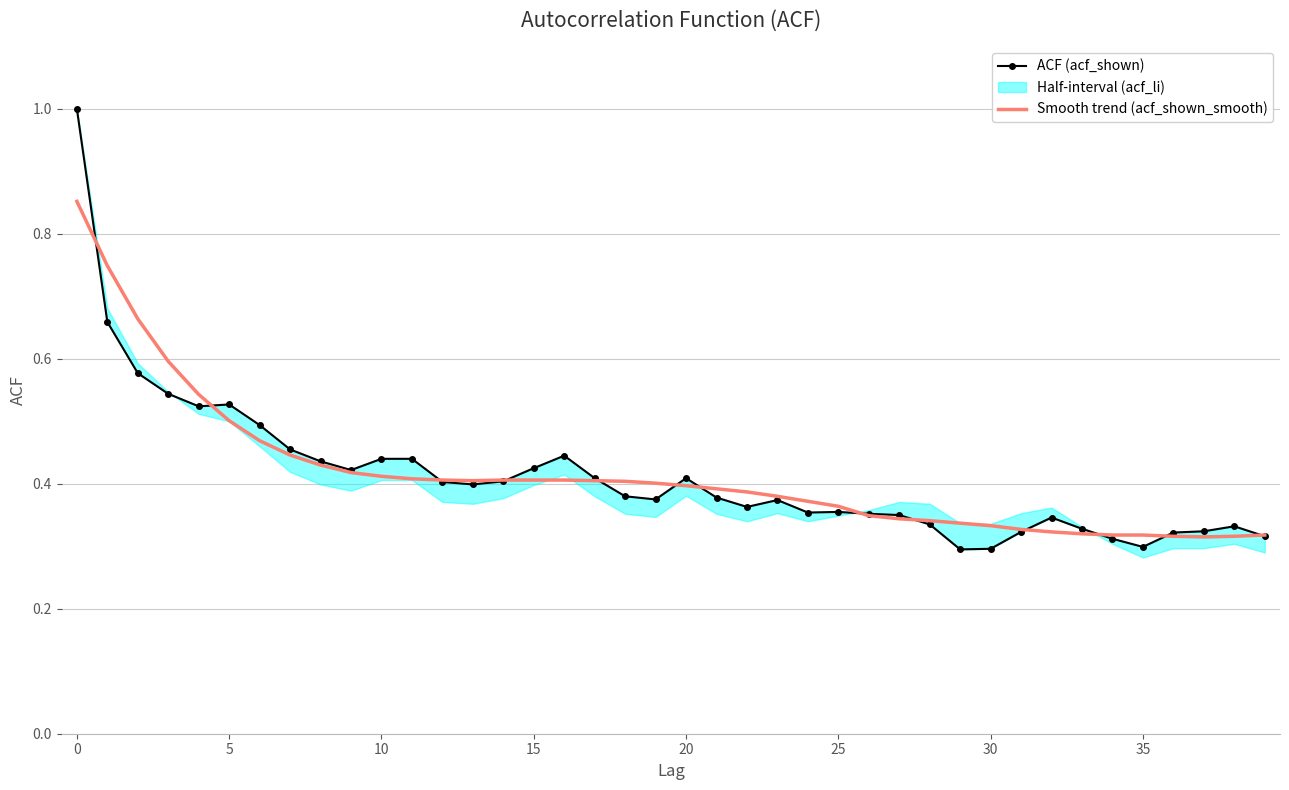

How many acf_shown_smooth values are between 0 and 1?

40